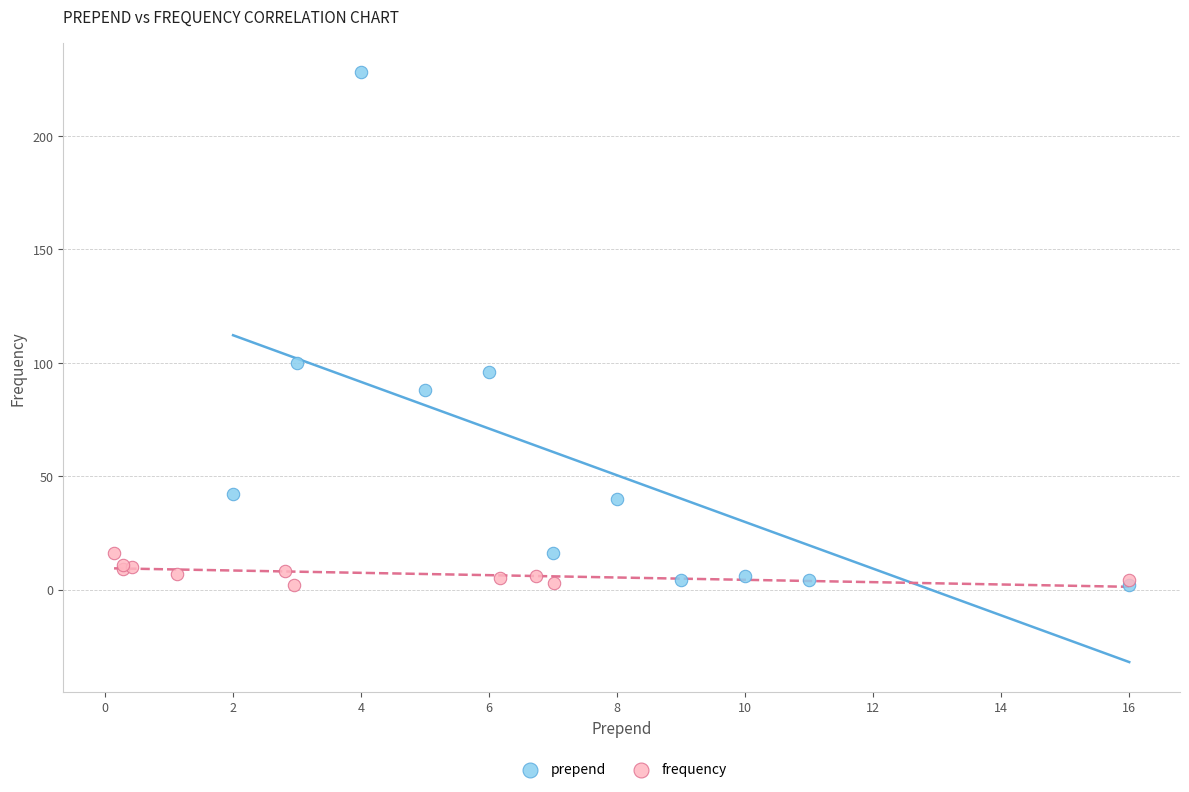

Which series has the largest Y range (max minus min)?

prepend